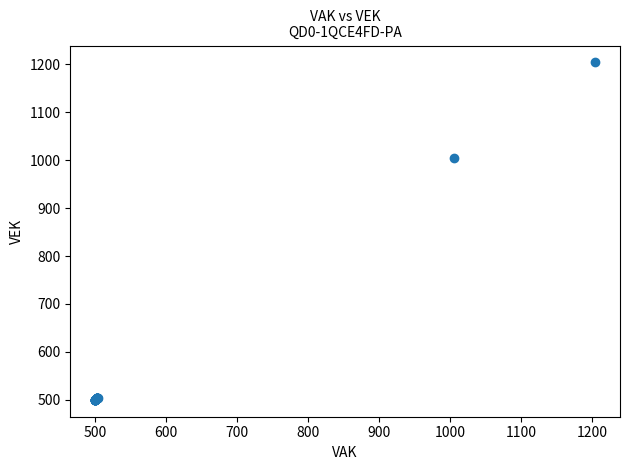

What Y value in the scatter plot is closest to 852?

1005